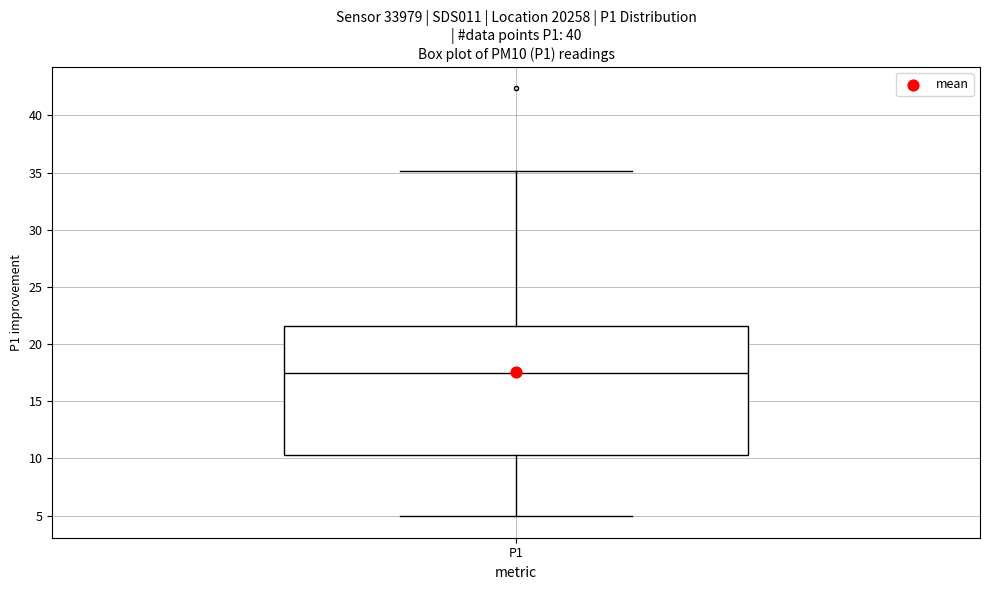

Transcribe this box plot: give where the median line is, the range the box spans, and where the two whiskers end, as read against the y-axis. The values are not printed on the chart, so give them approximately, as read against the axis.

median 17.5, box 10.5 to 21.5, whiskers 5.0 to 35.0